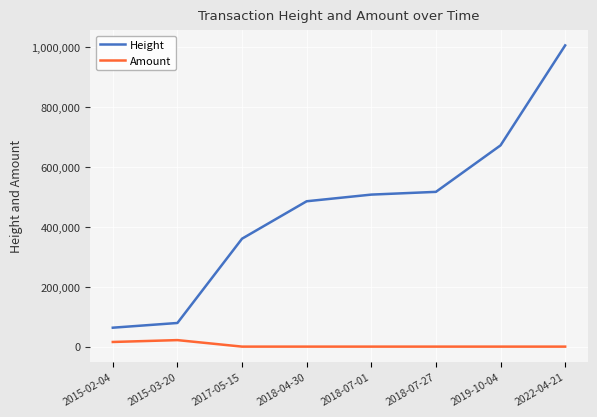

What is the average value of the Height series?

461136.4